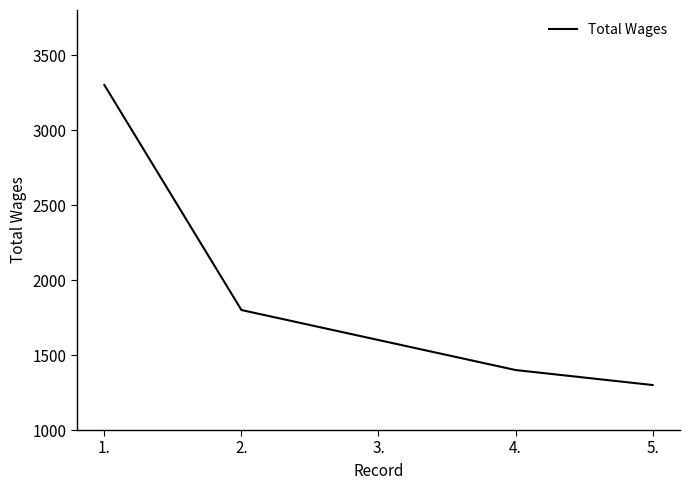

What value does the data have at 3., to the nearest 10?

1600